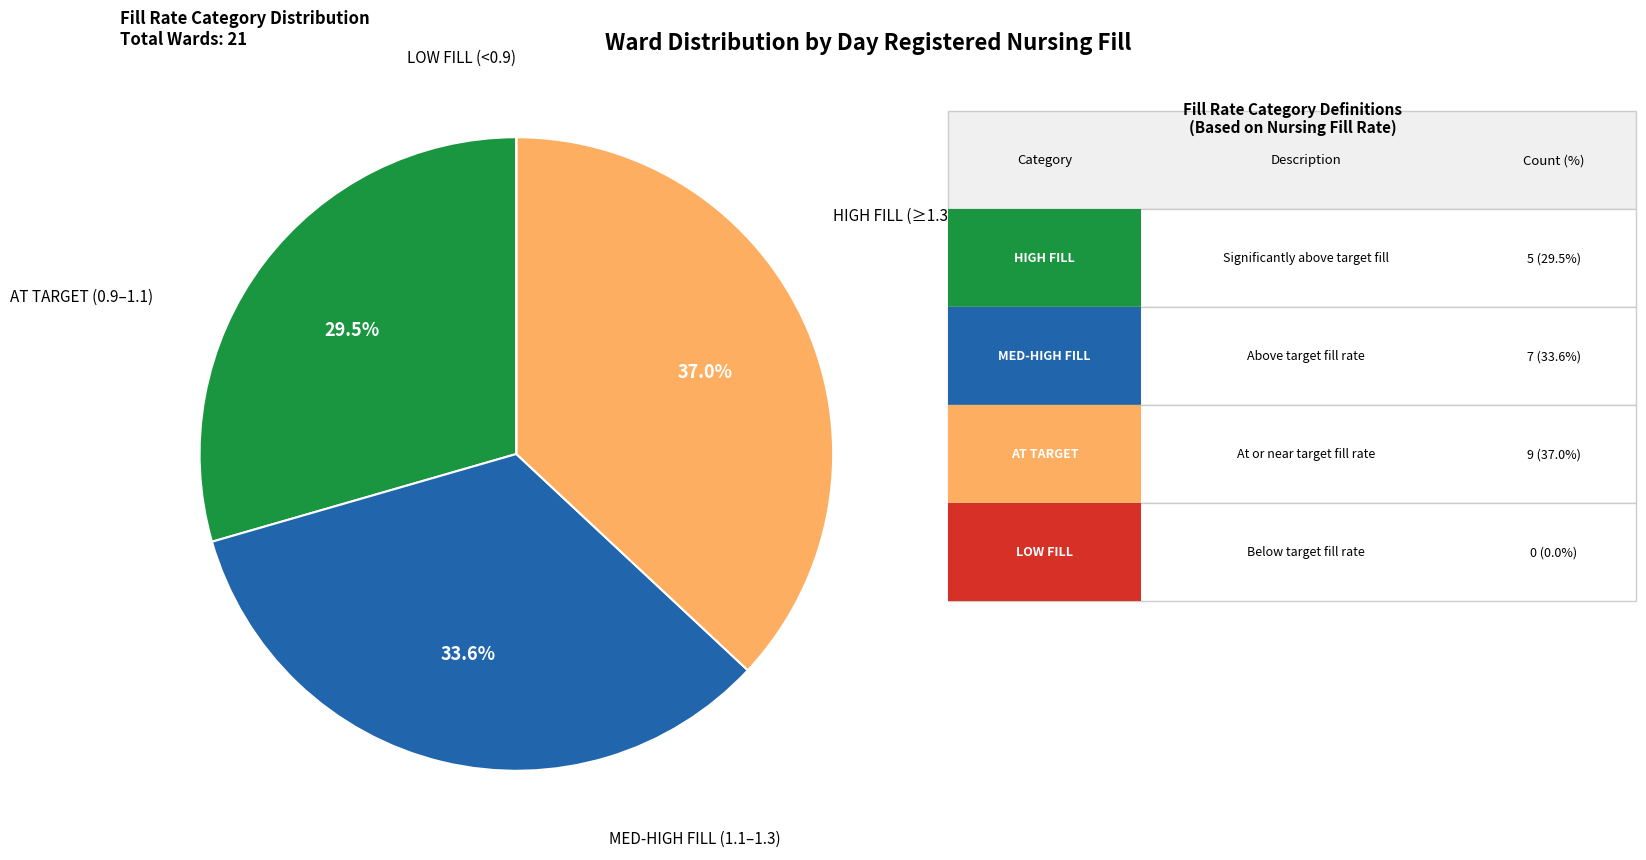

Is there a majority slice in this chart?

No